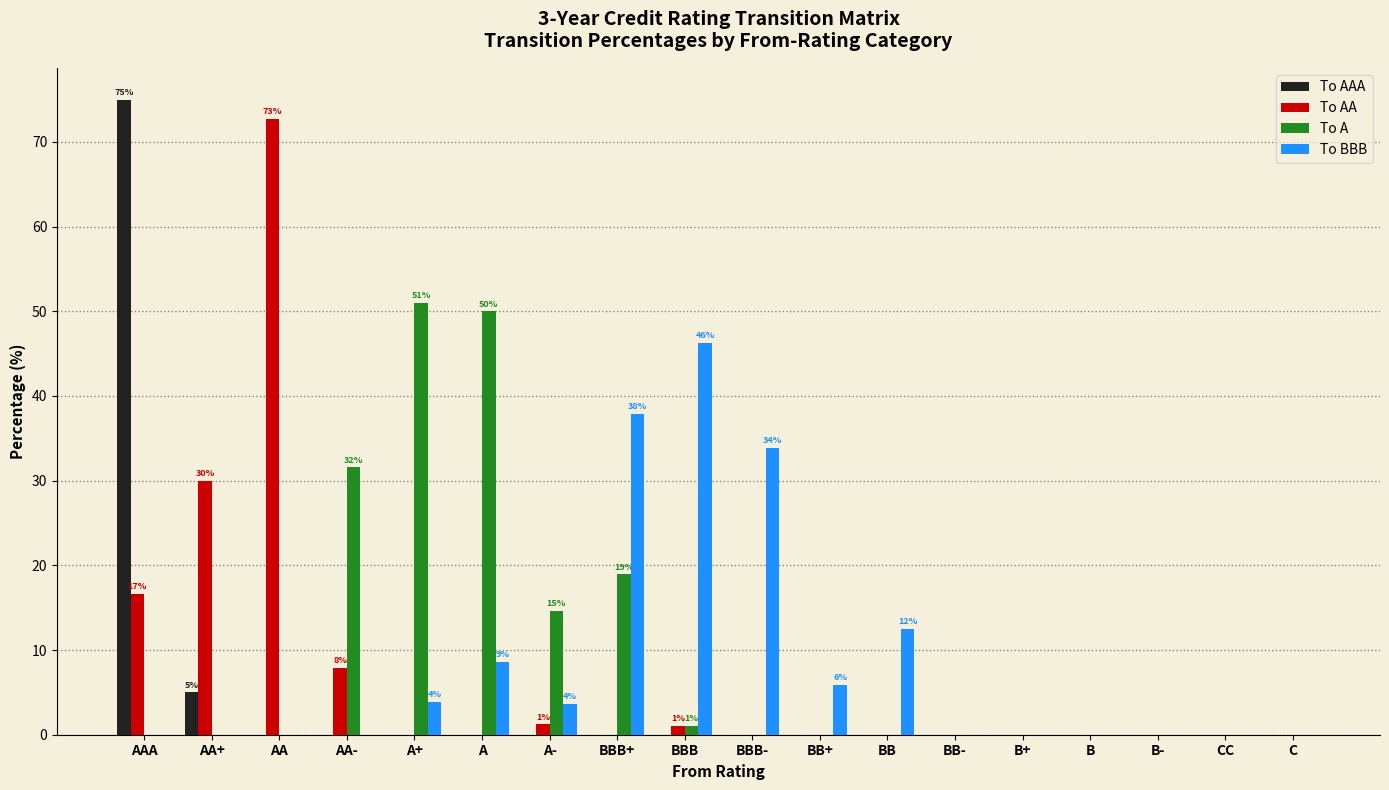

True or false: To AA has a value of 0.0 at BB-.

True